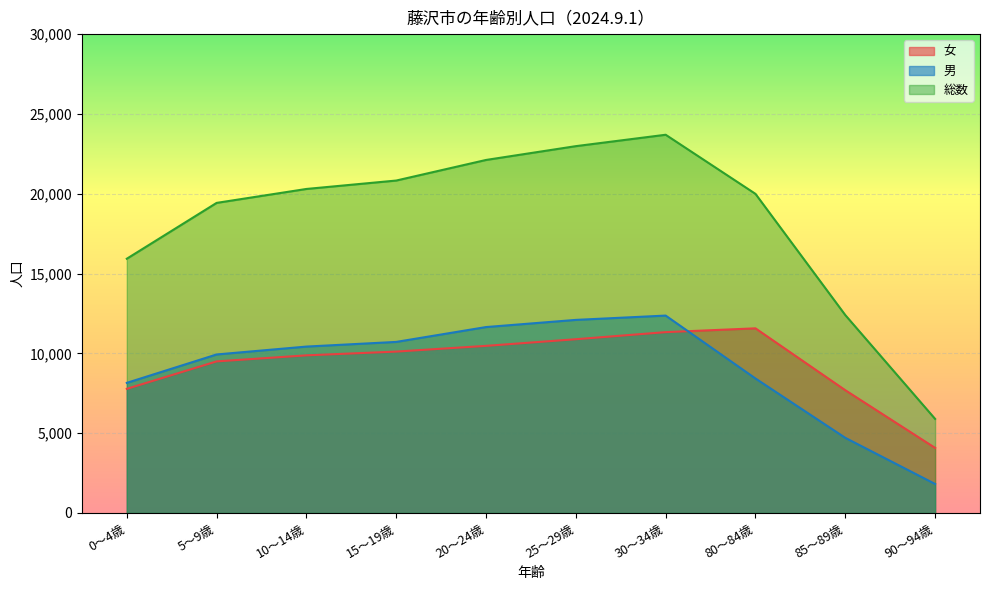

Where is the first local maximum for 総数?

30～34歳